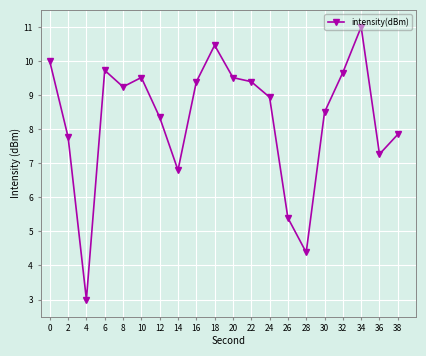

Reading left to right, transcribe all the data shown in this chart.

10.0	7.8	3.0	9.7	9.2	9.5	8.3	6.8	9.4	10.5	9.5	9.4	8.9	5.4	4.4	8.5	9.7	11.0	7.3	7.8